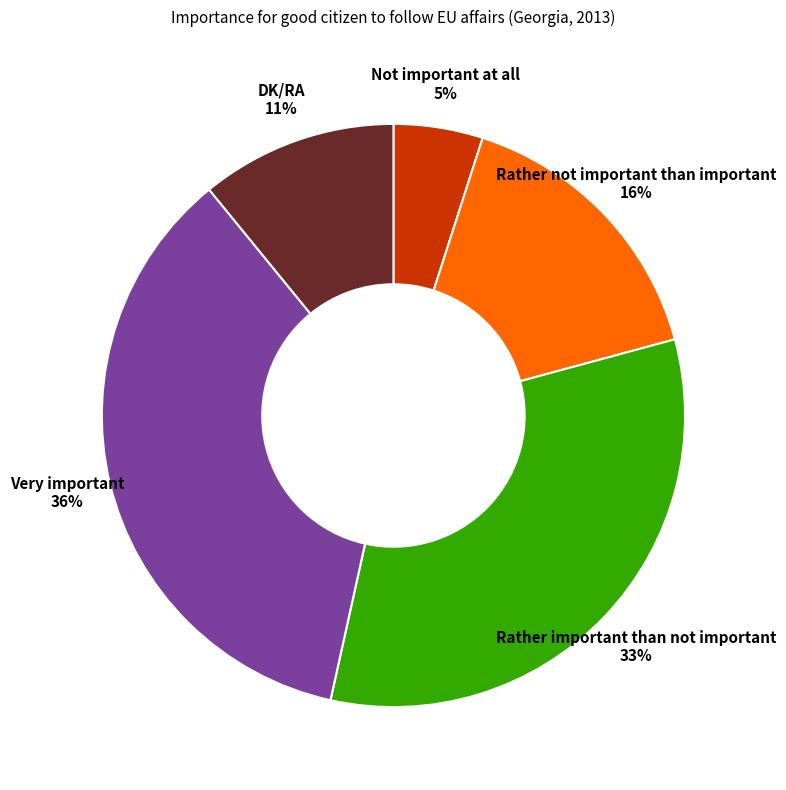

To the nearest percent, what is the combined percentage of Rather not important than important and Very important?

51%